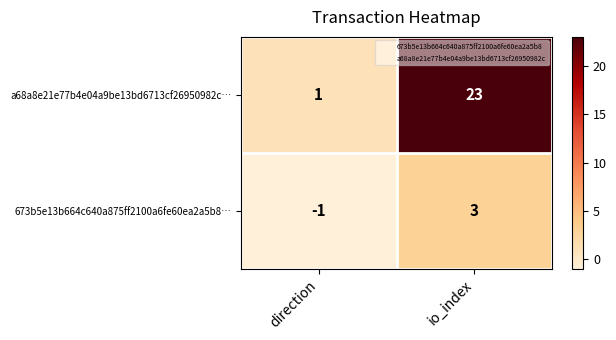

Where is a68a8e21e77b4e04a9be13bd6713cf26950982c… nearest to the value 12?

direction